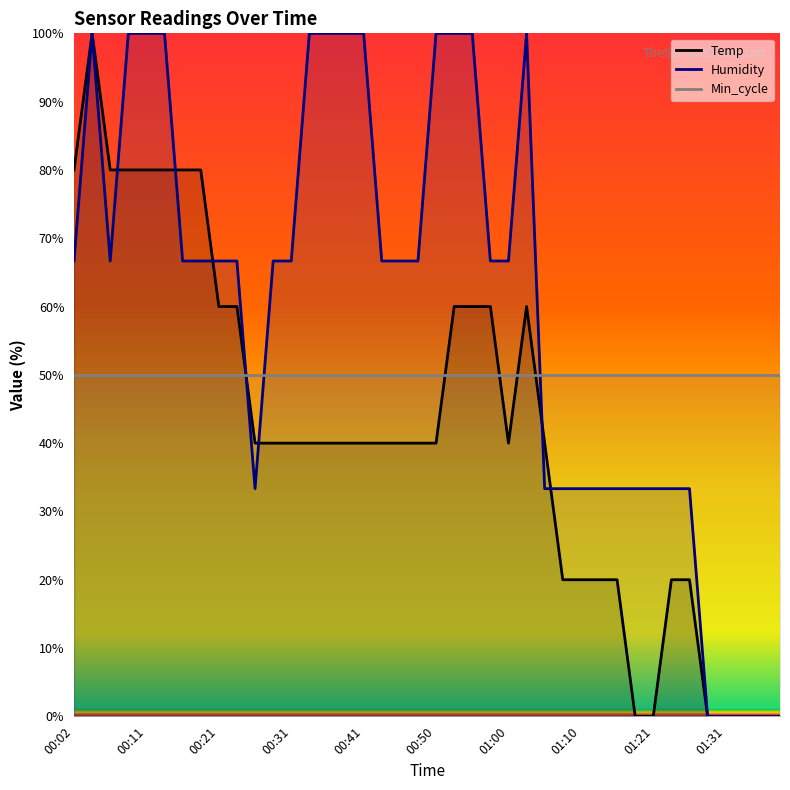

Rank the series by their maximum value, from lowest to highest.

Min_cycle, Temp, Humidity